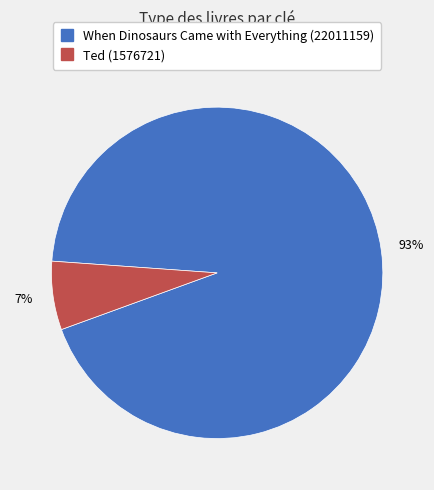

Which slice represents more than half of the pie?

When Dinosaurs Came with Everything (22011159)